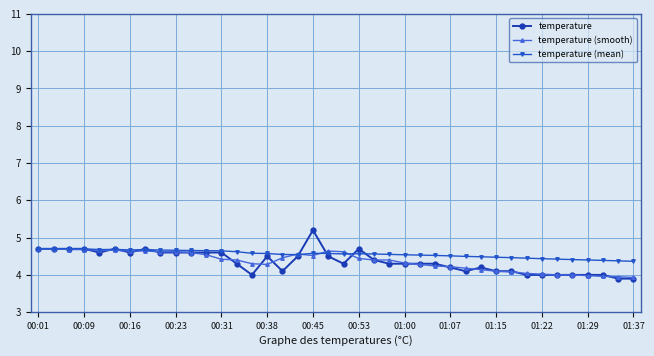

What is the minimum value for temperature (smooth)?

3.9